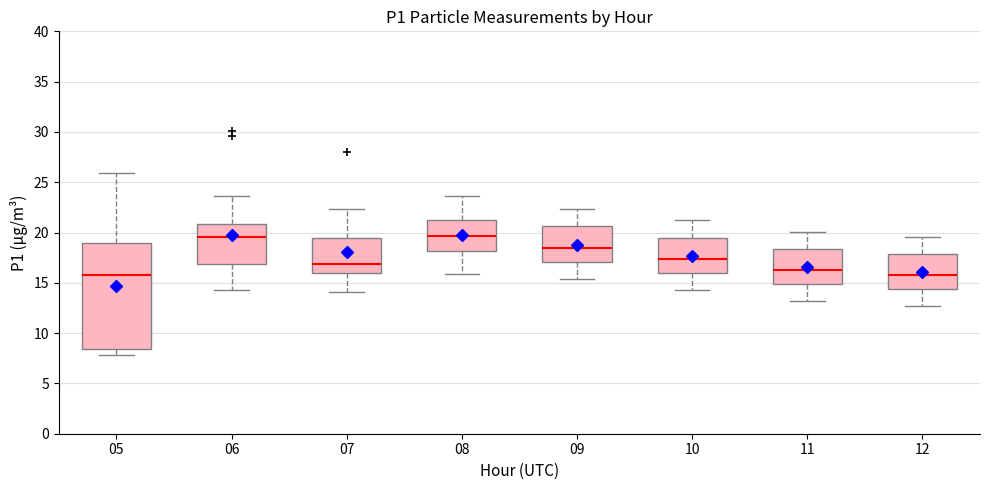

Reading left to right, transcribe this box plot: for each box, give where its median line is, the range the box spans, and where its two whiskers end, as read against the y-axis. The values are not printed on the chart, so give them approximately, as read against the axis.

05: median 16.0, box 8.5 to 19.0, whiskers 8.0 to 26.0
06: median 19.5, box 17.0 to 21.0, whiskers 14.5 to 23.5
07: median 17.0, box 16.0 to 19.5, whiskers 14.0 to 22.5
08: median 19.5, box 18.0 to 21.5, whiskers 16.0 to 23.5
09: median 18.5, box 17.0 to 20.5, whiskers 15.5 to 22.5
10: median 17.5, box 16.0 to 19.5, whiskers 14.5 to 21.0
11: median 16.5, box 15.0 to 18.5, whiskers 13.0 to 20.0
12: median 16.0, box 14.5 to 18.0, whiskers 12.5 to 19.5